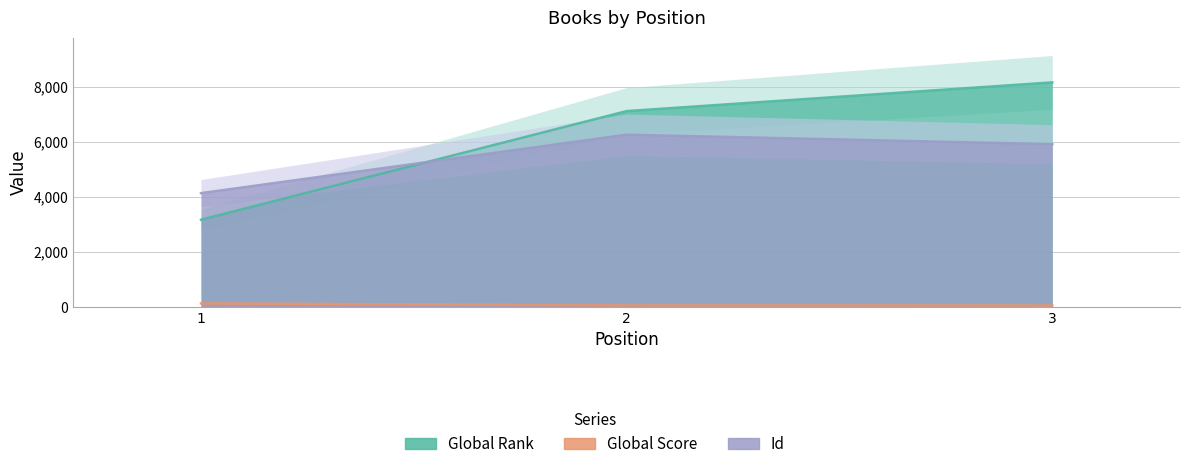

What is the sum of the Global Rank values at 1 and 3?

11324